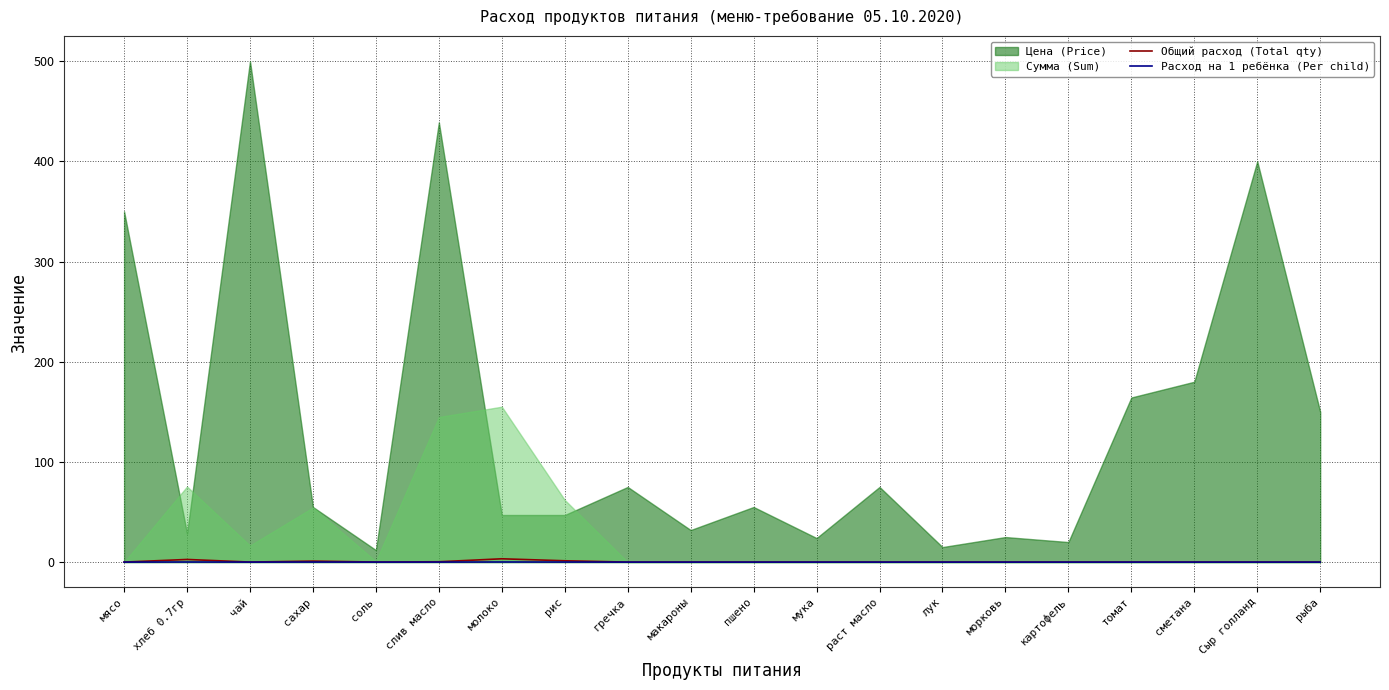

Where is the first local maximum for Расход на 1 ребёнка (Per child)?

хлеб 0.7гр